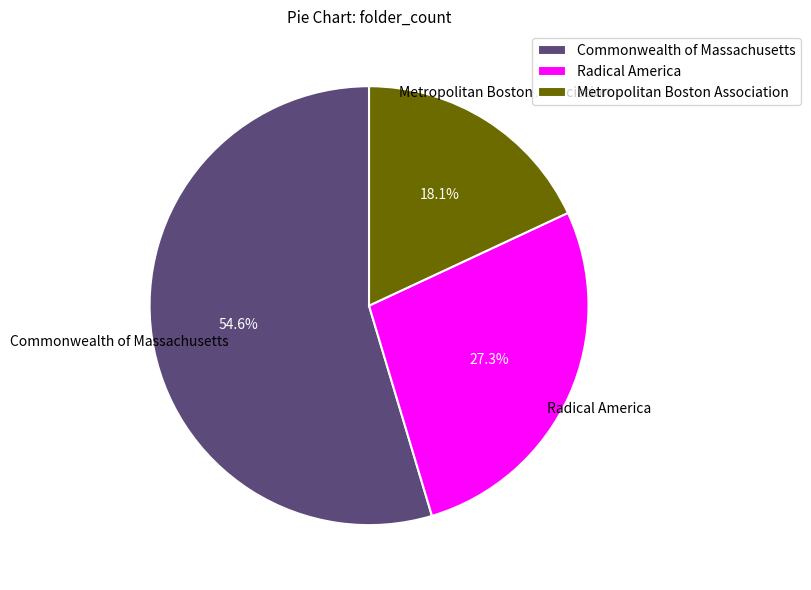

Rank the categories by value from highest to lowest.

Commonwealth of Massachusetts, Radical America, Metropolitan Boston Association